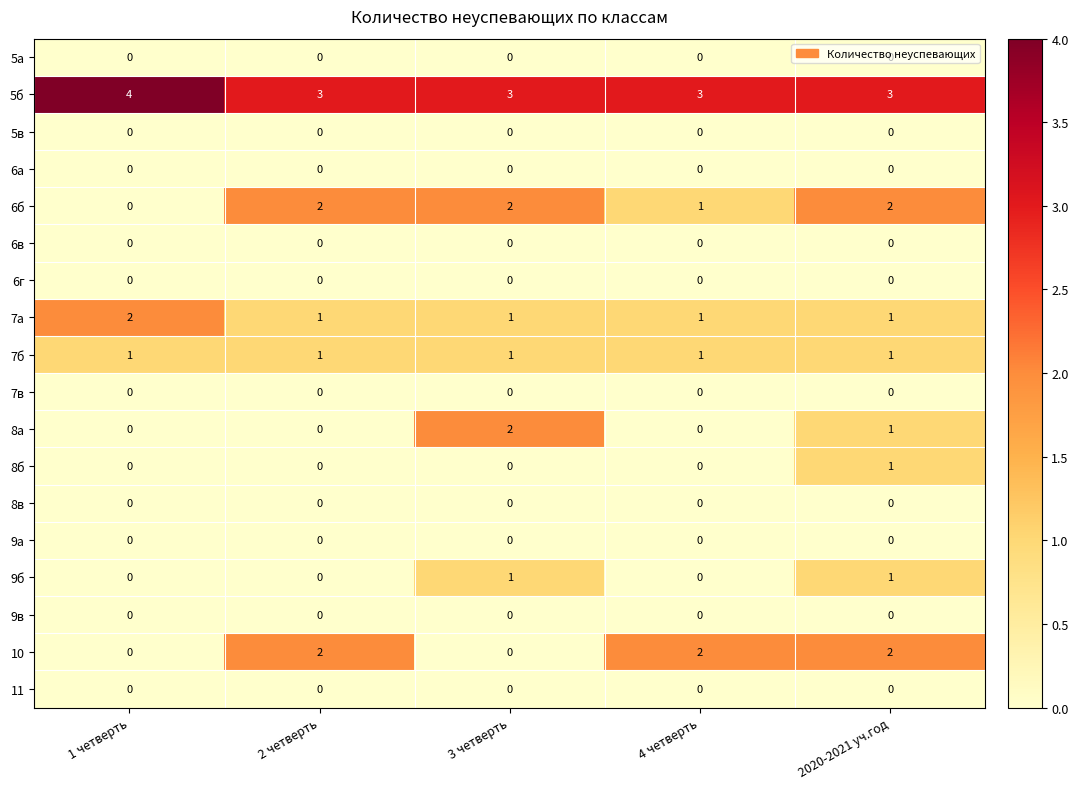

What is the total value across all series at 3 четверть?

10